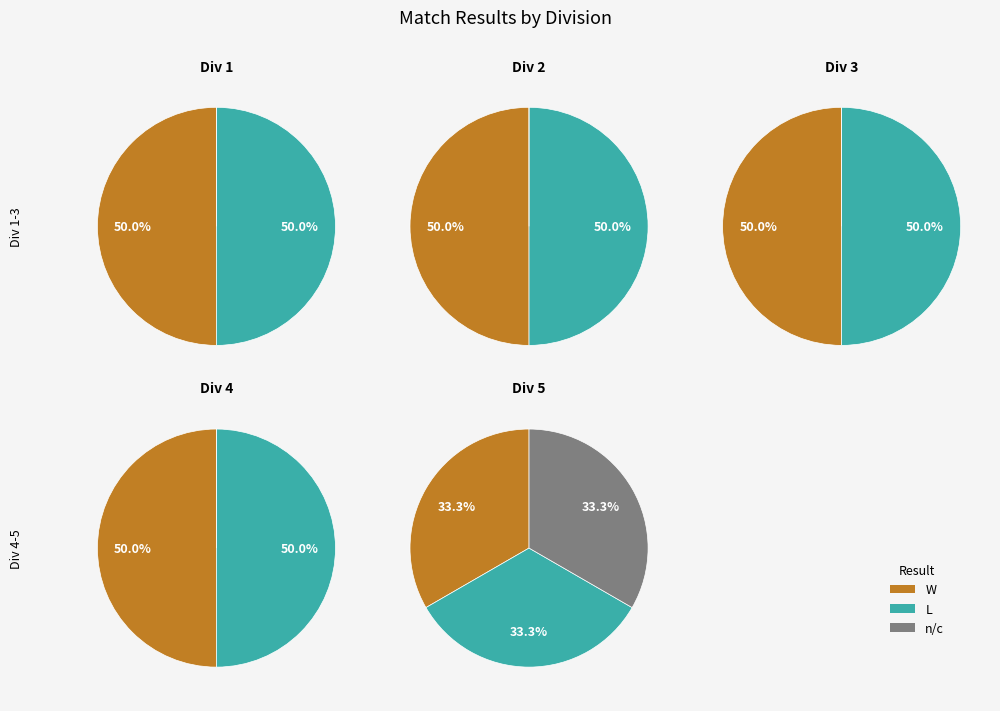

How many segments does this pie chart have?

3